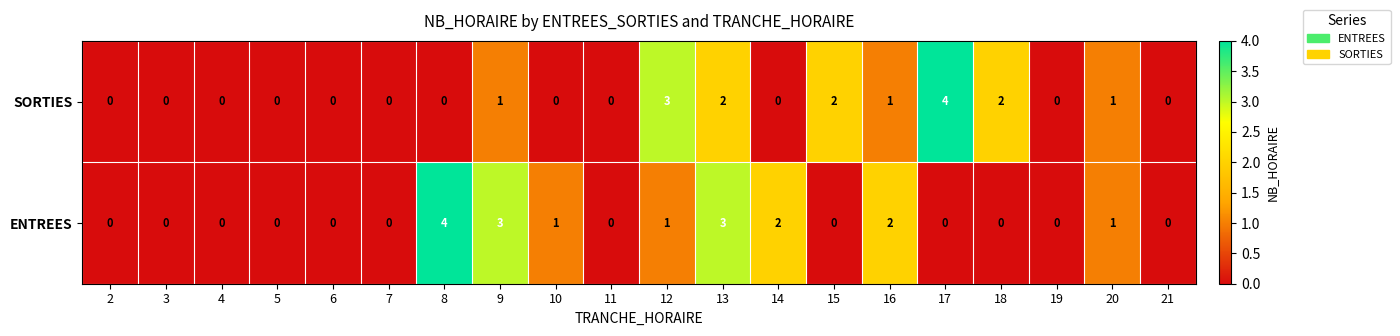

How many data points does each series have?

20